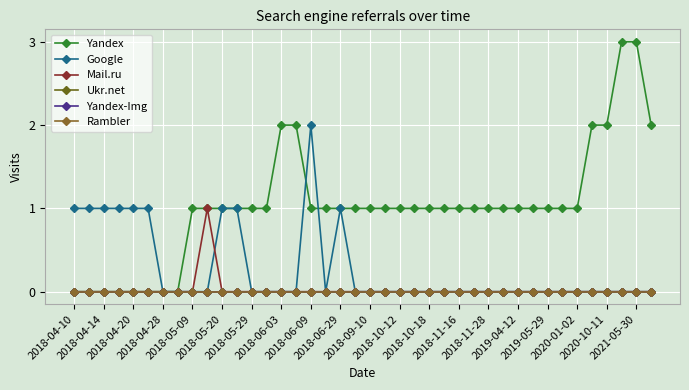

Is this an area chart (filled region under the line)?

No